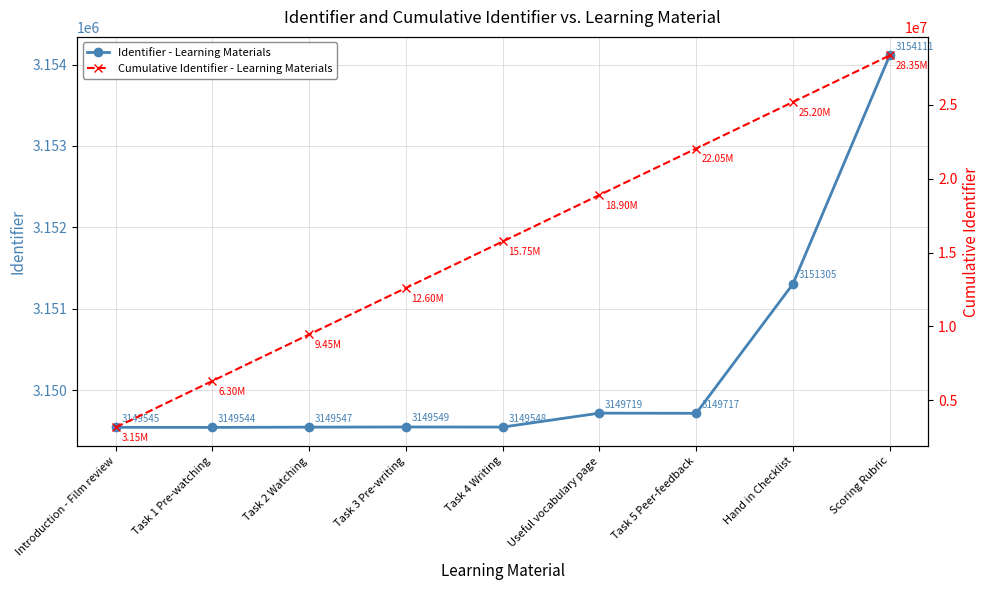

What is the label of the 7th point from the right?

Task 2 Watching